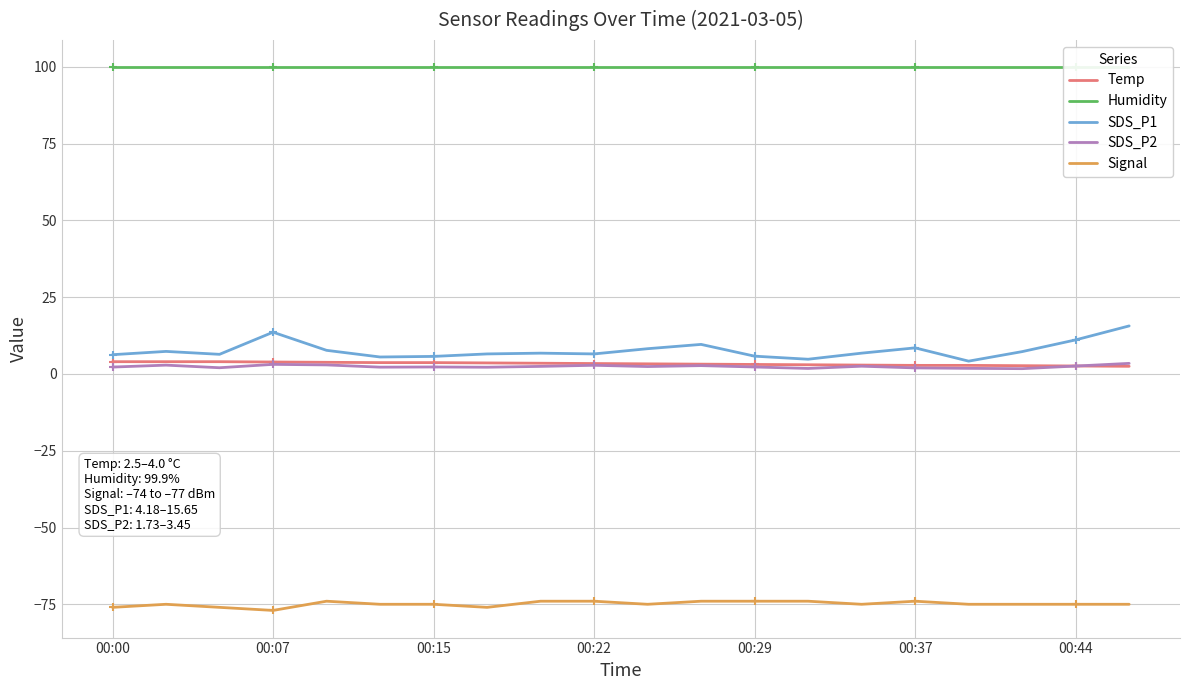

True or false: SDS_P2 has more than 1 interior local peaks.

True